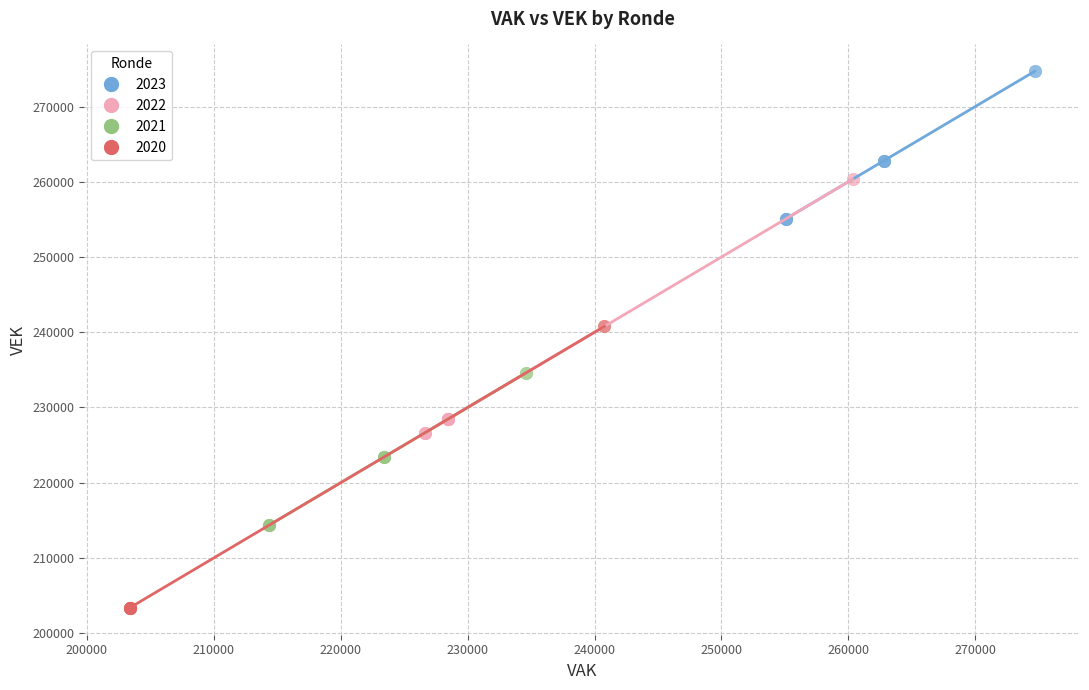

What are all the series names shown in the legend?

2023, 2022, 2021, 2020